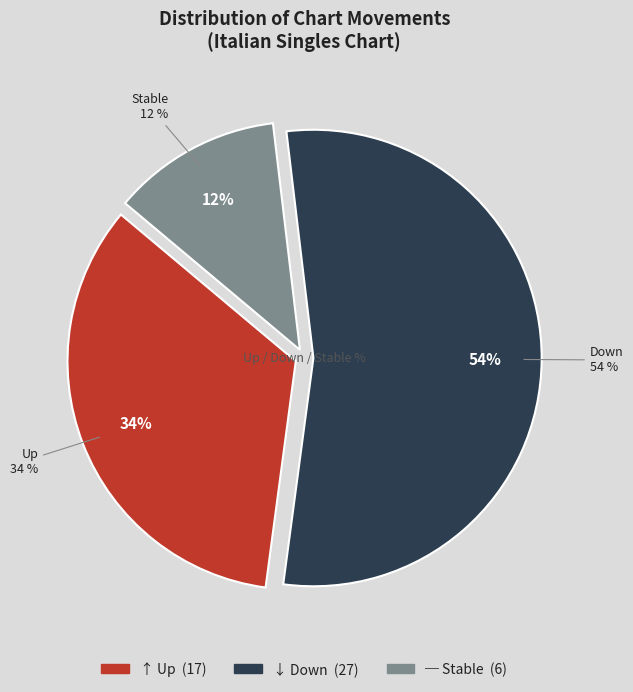

Approximately how many times larger is the value at down compared to up?

1.6